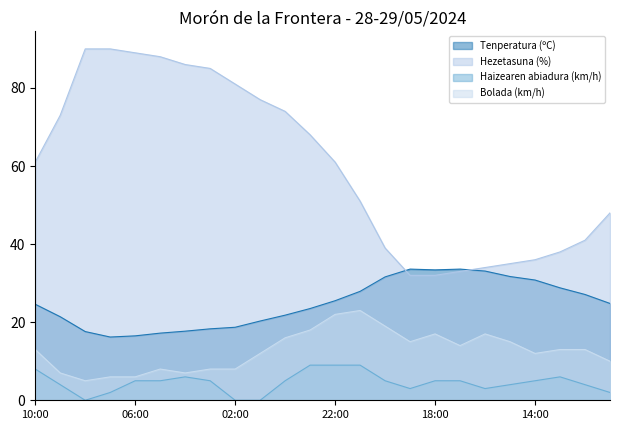

Read the Tenperatura (ºC) value at 22:00.

25.5